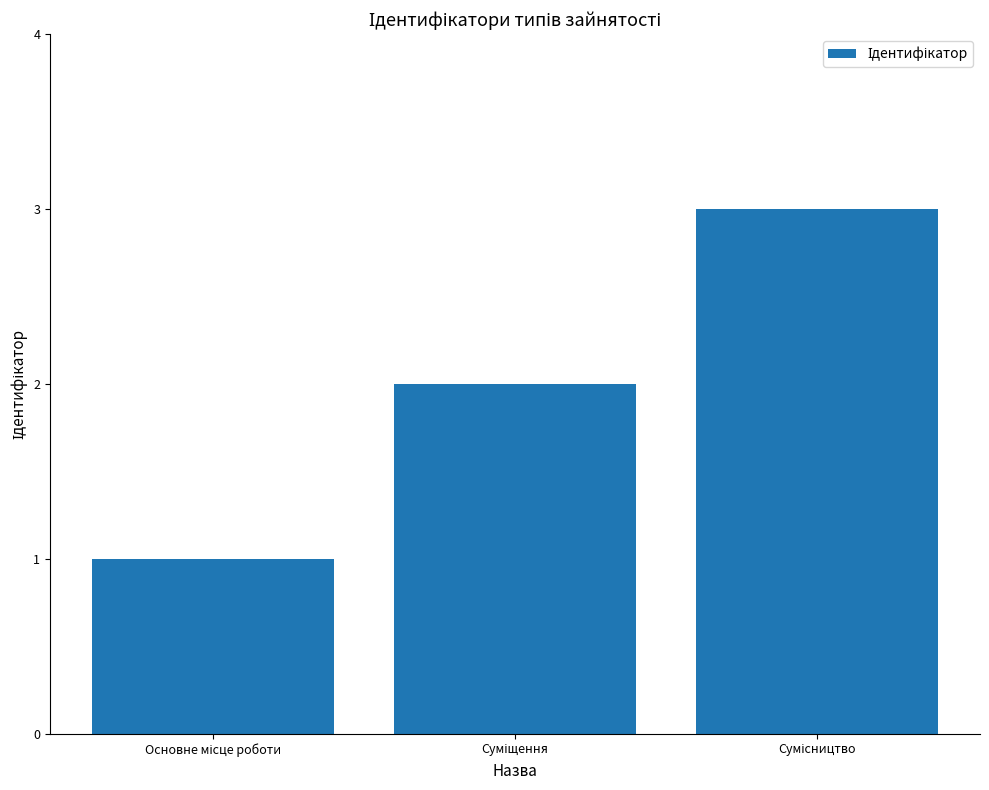

What is the sum of all values?

6